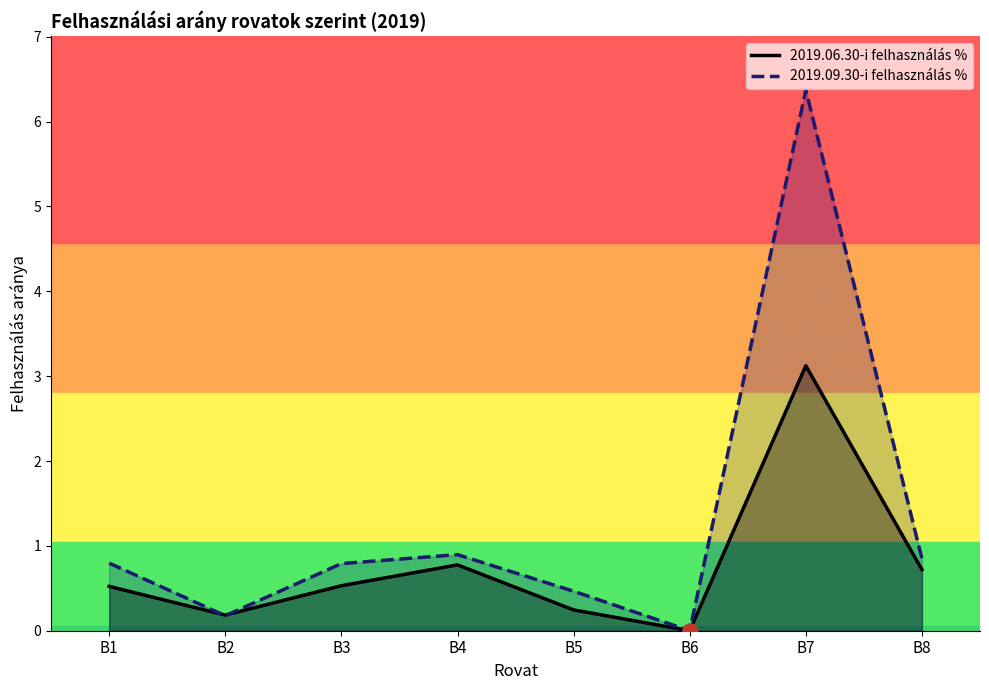

Which series has the largest total across all categories?

2019.09.30-i felhasználás %